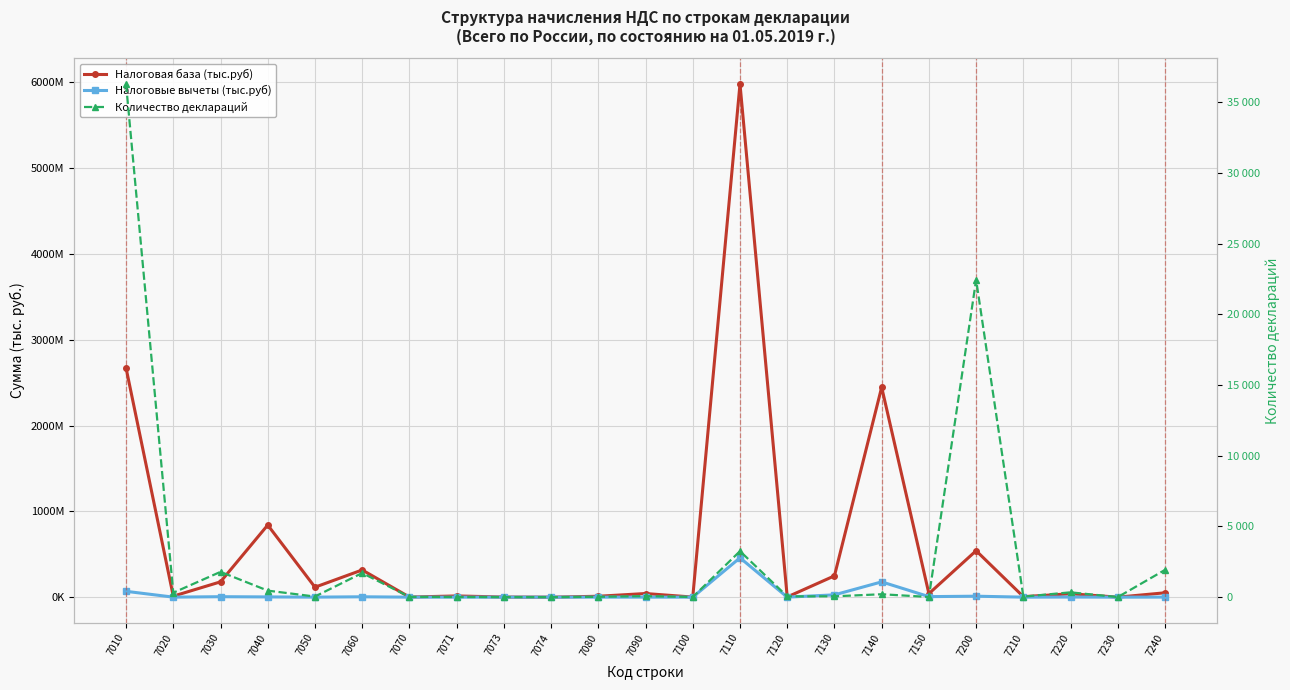

The value of Налоговая база (тыс.руб) at 7240 is 11347965. True or false?

False